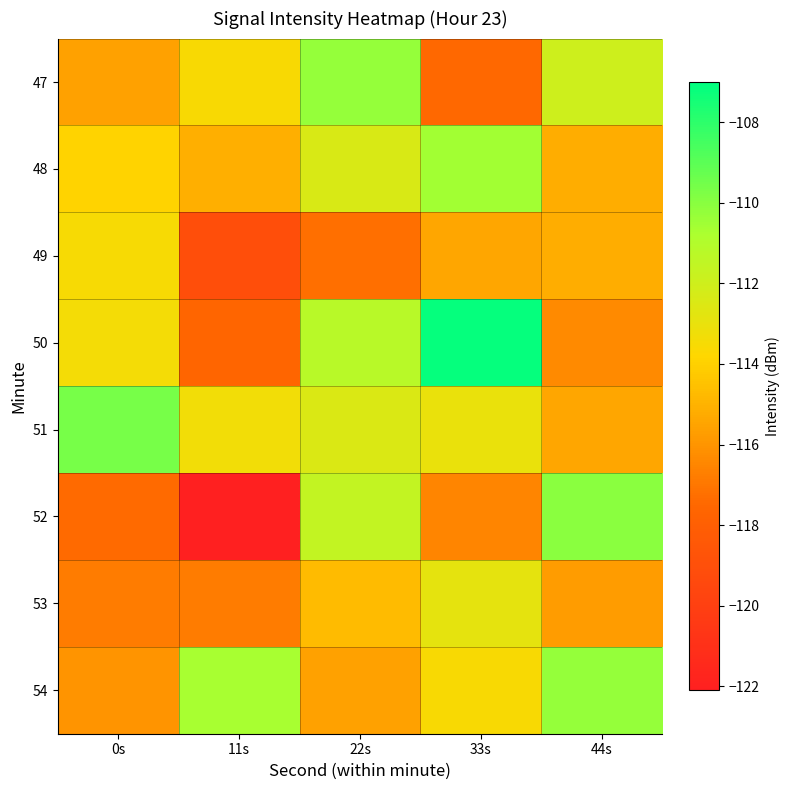

Reading right to left, list all the values displayed in this chart.

47: 44s=-112.0	33s=-117.5	22s=-110.3	11s=-113.6	0s=-115.6
48: 44s=-115.2	33s=-110.6	22s=-112.4	11s=-115.1	0s=-113.9
49: 44s=-115.2	33s=-115.4	22s=-117.2	11s=-119.0	0s=-113.5
50: 44s=-116.3	33s=-107.2	22s=-111.2	11s=-117.6	0s=-113.4
51: 44s=-115.4	33s=-113.1	22s=-112.4	11s=-113.3	0s=-109.6
52: 44s=-110.0	33s=-116.5	22s=-111.6	11s=-122.1	0s=-117.4
53: 44s=-115.7	33s=-112.9	22s=-114.7	11s=-116.8	0s=-116.8
54: 44s=-110.3	33s=-113.6	22s=-115.6	11s=-110.7	0s=-116.0